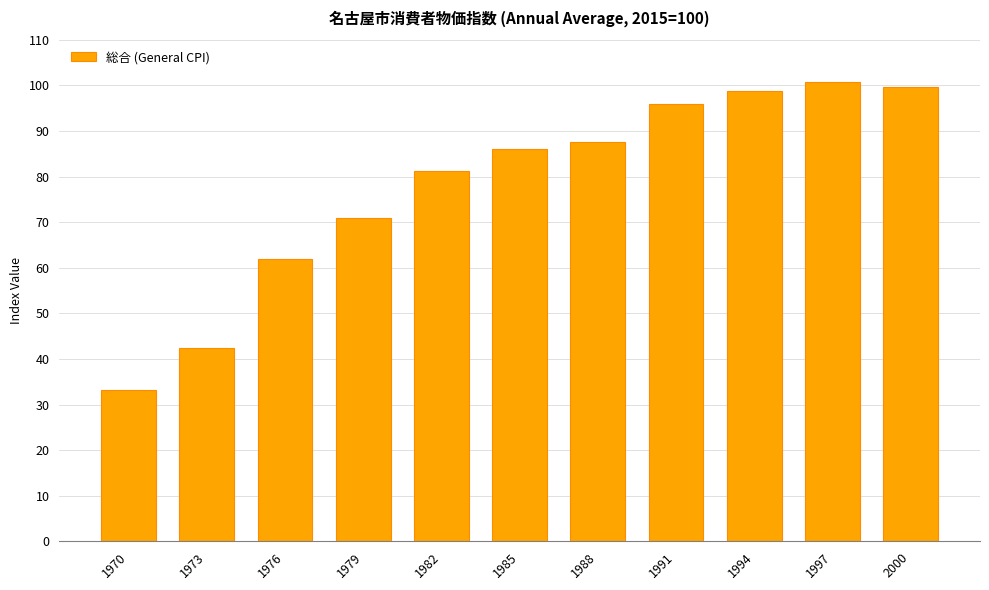

The chart shows a value of 59.7 at 1997. True or false?

False